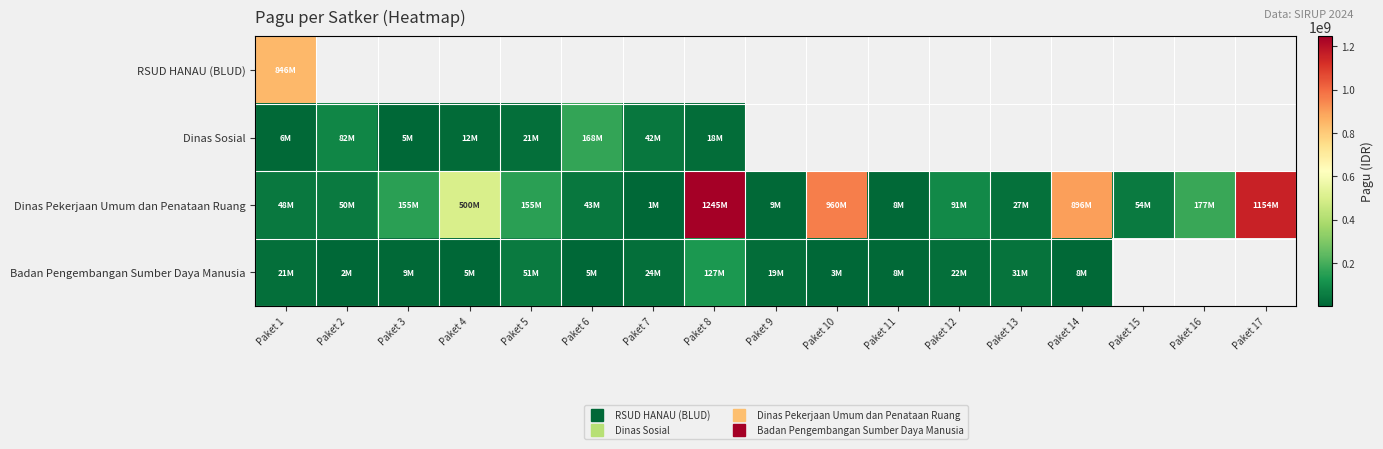

At how many categories does at least one series exceed 698449356?

5